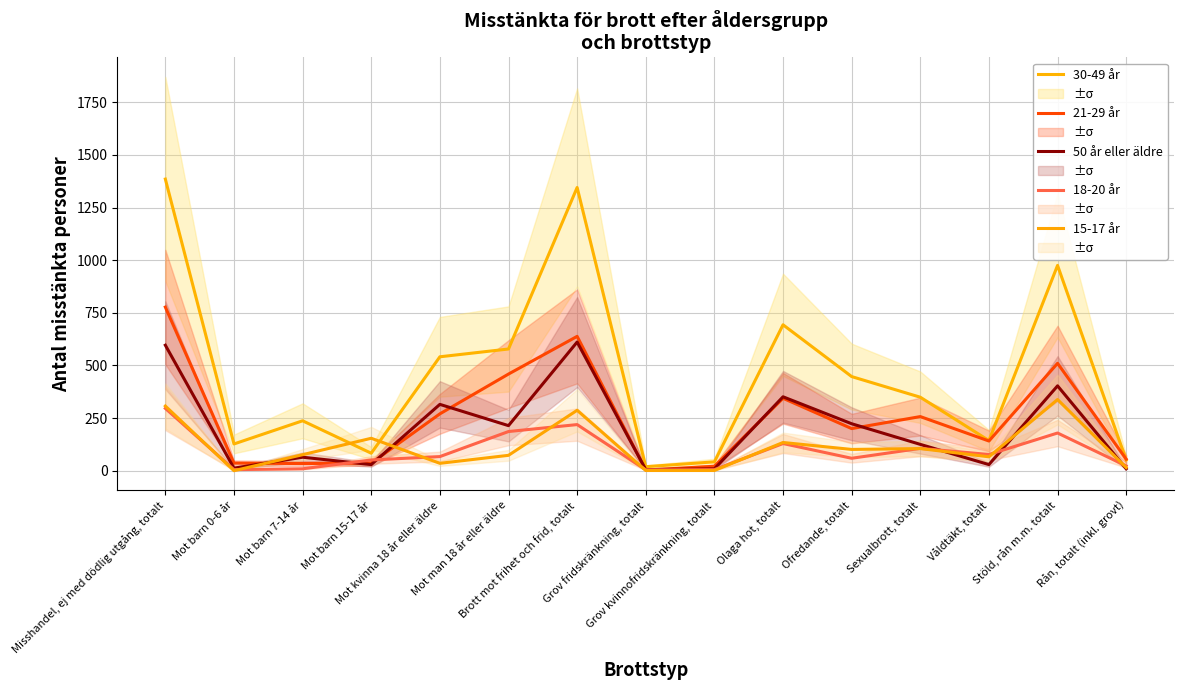

Read the 30-49 år value at Mot barn 15-17 år, to the nearest 50.

100